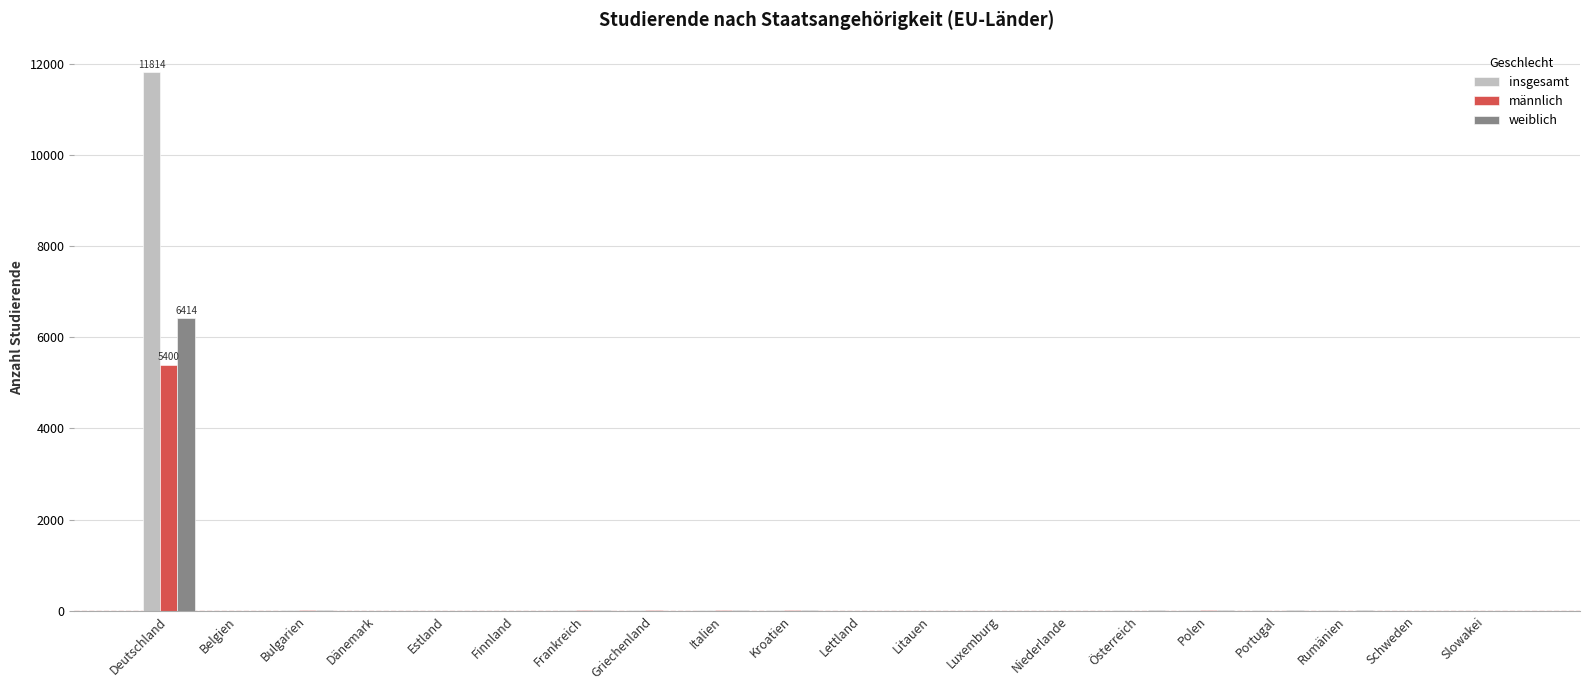

Which series has the largest total across all categories?

insgesamt